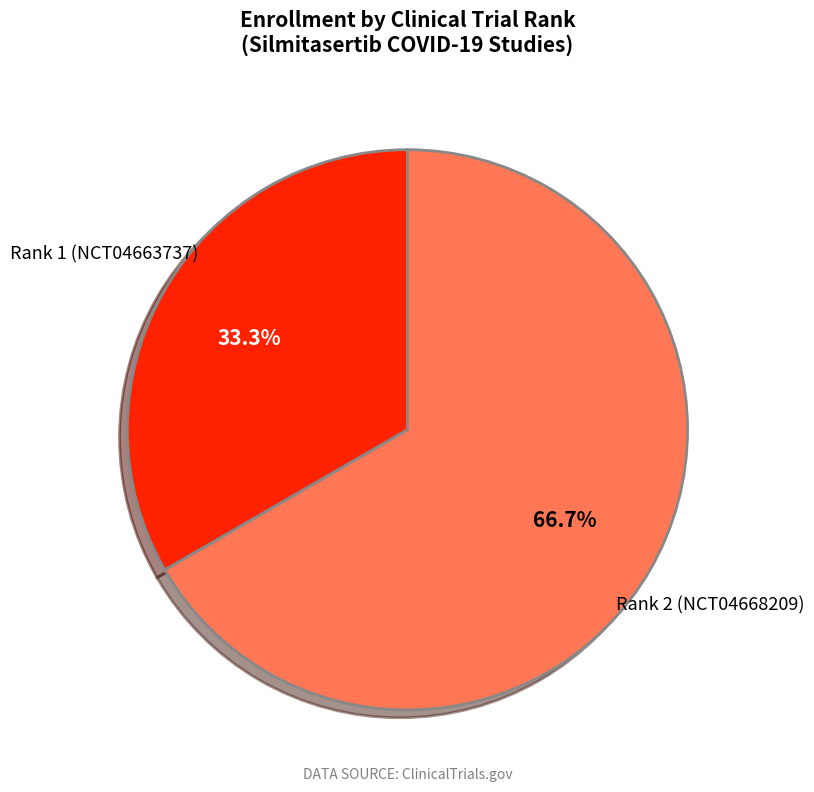

Count the number of slices in the pie.

2